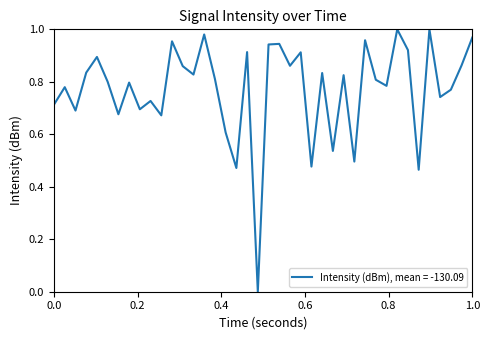

What is the maximum value shown in the chart?

1.0